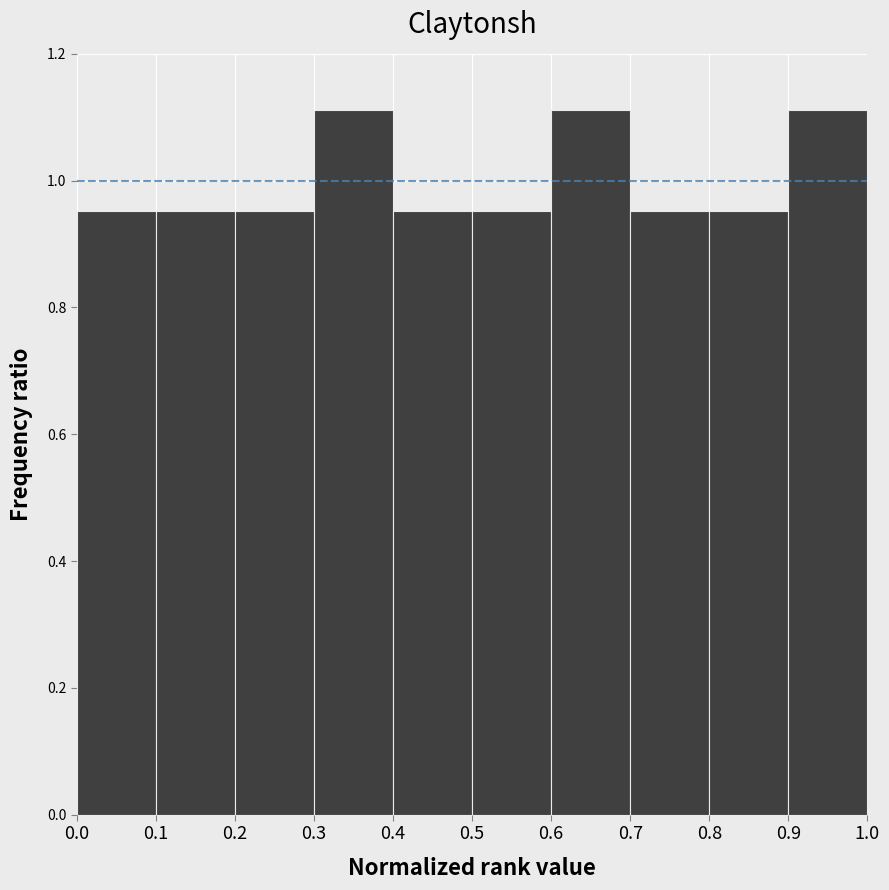

How tall is the bar that spans 0.8 to 0.9 on the x-axis? The values are not printed on the chart, so give them approximately, as read against the axis.

0.96